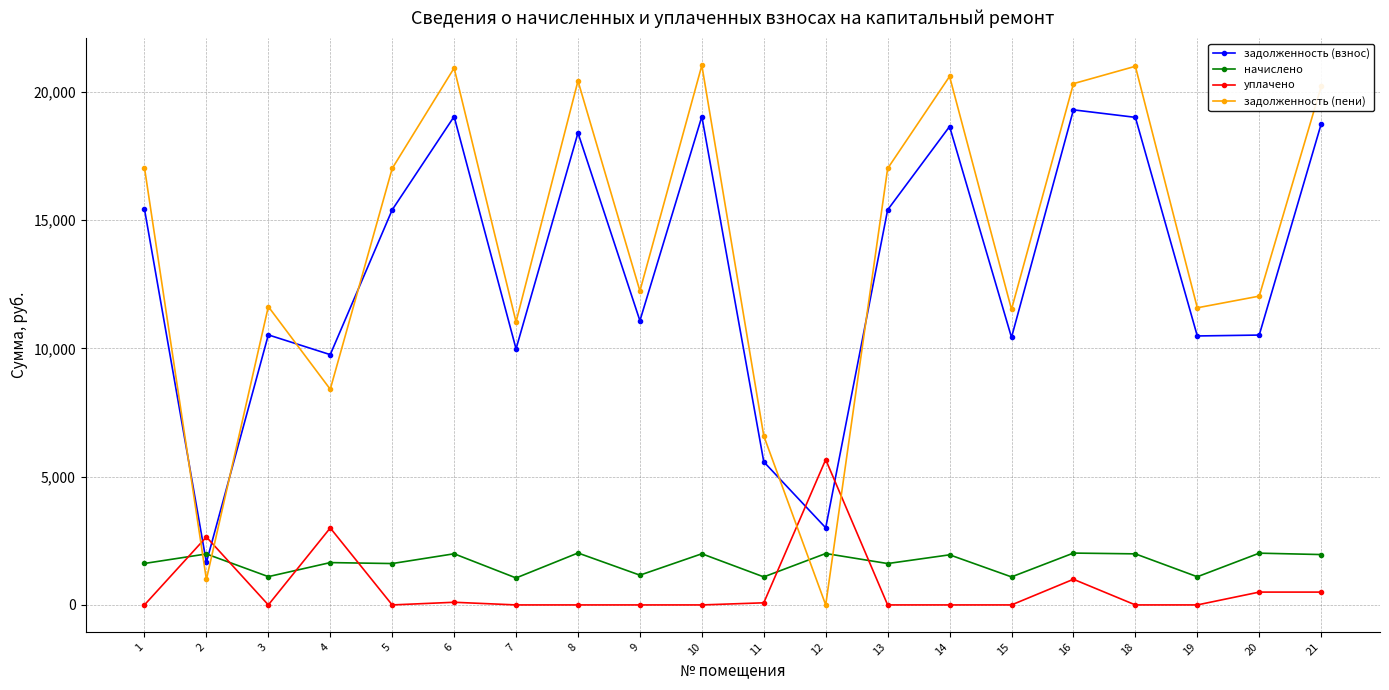

Is the value of уплачено at 16 greater than the value of задолженность (взнос) at 7?

No